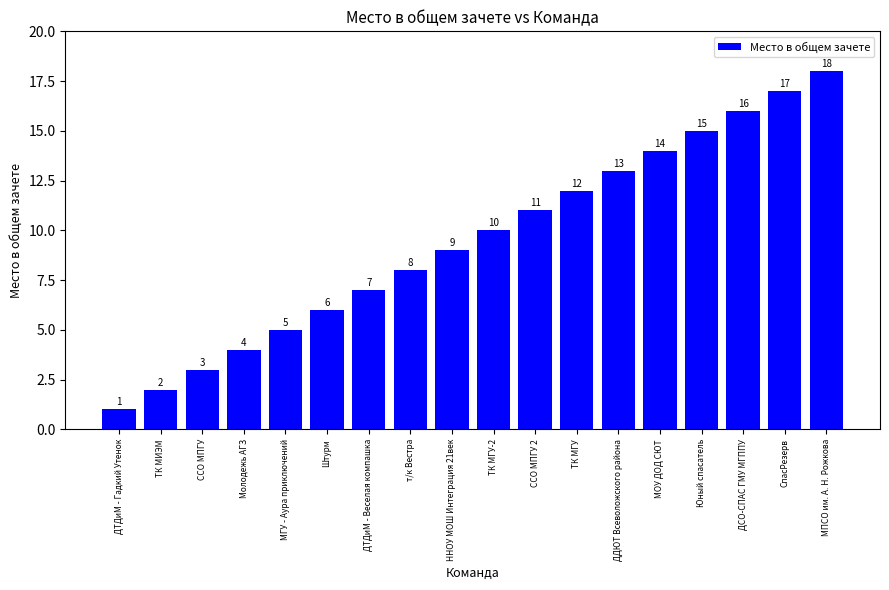

Reading left to right, list all the values displayed in this chart.

1	2	3	4	5	6	7	8	9	10	11	12	13	14	15	16	17	18